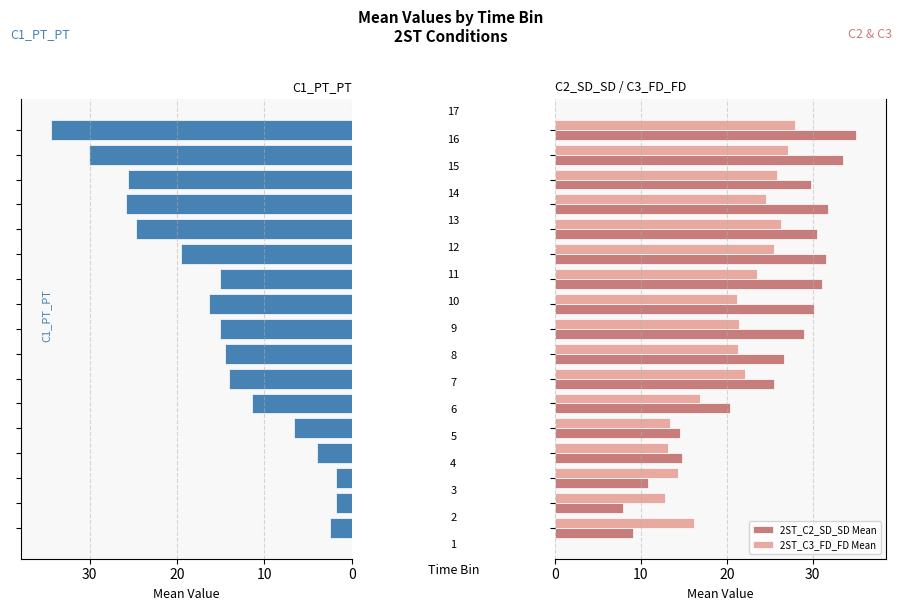

Rank the series by their average value, from highest to lowest.

2ST_C2_SD_SD Mean, 2ST_C3_FD_FD Mean, 2ST_C1_PT_PT Mean